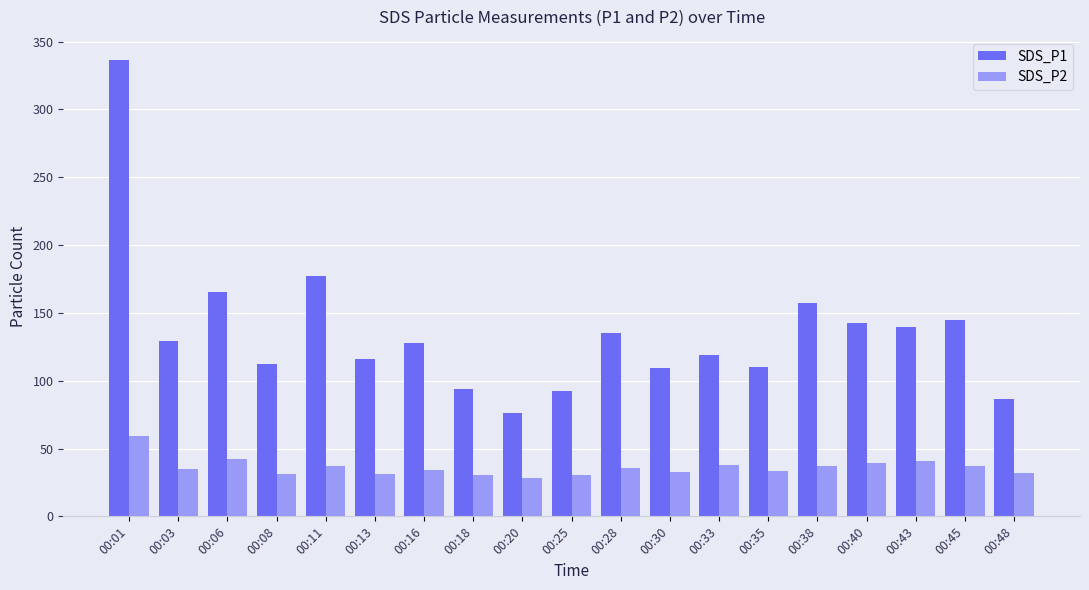

Is it true that SDS_P2 equals 19.8 at 00:40?

False